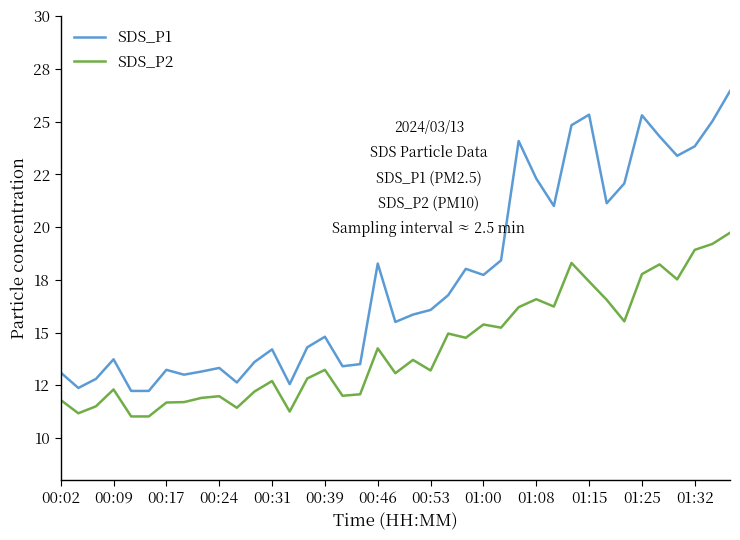

What are all the series names shown in the legend?

SDS_P1, SDS_P2